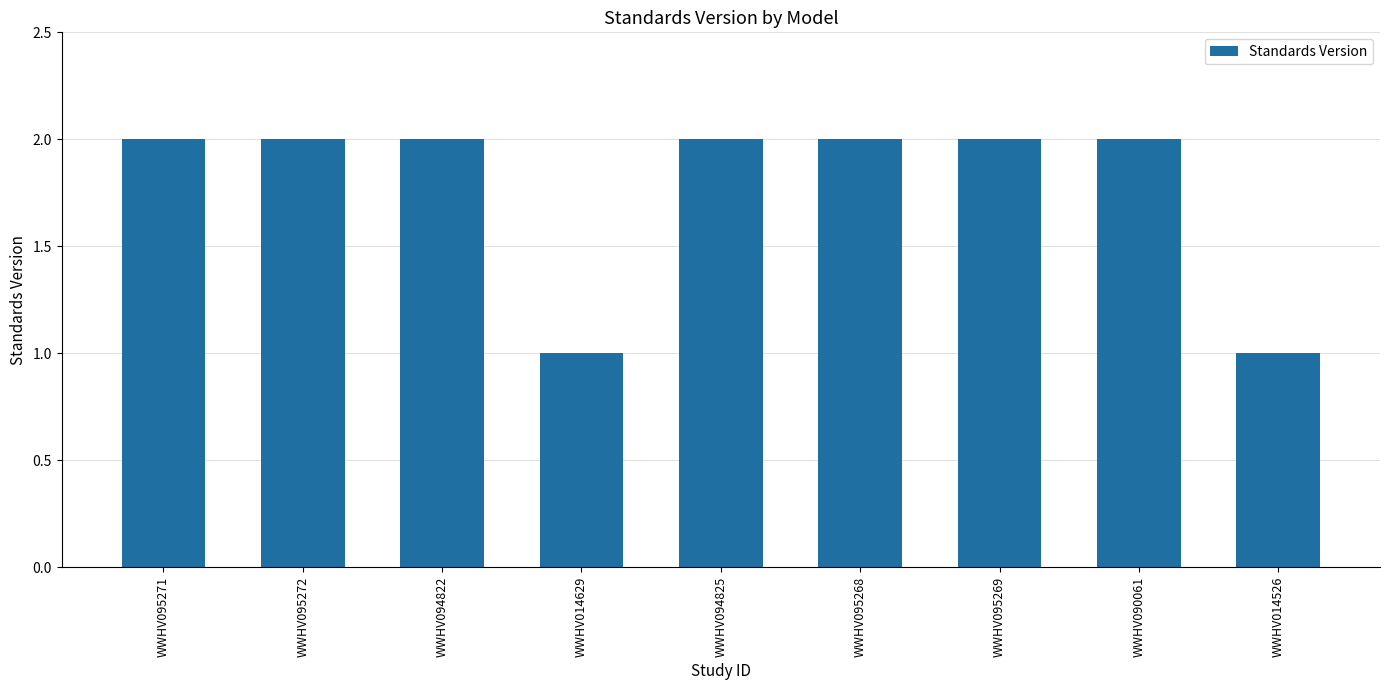

Reading left to right, list all the values displayed in this chart.

WWHV095271=2	WWHV095272=2	WWHV094822=2	WWHV014629=1	WWHV094825=2	WWHV095268=2	WWHV095269=2	WWHV090061=2	WWHV014526=1